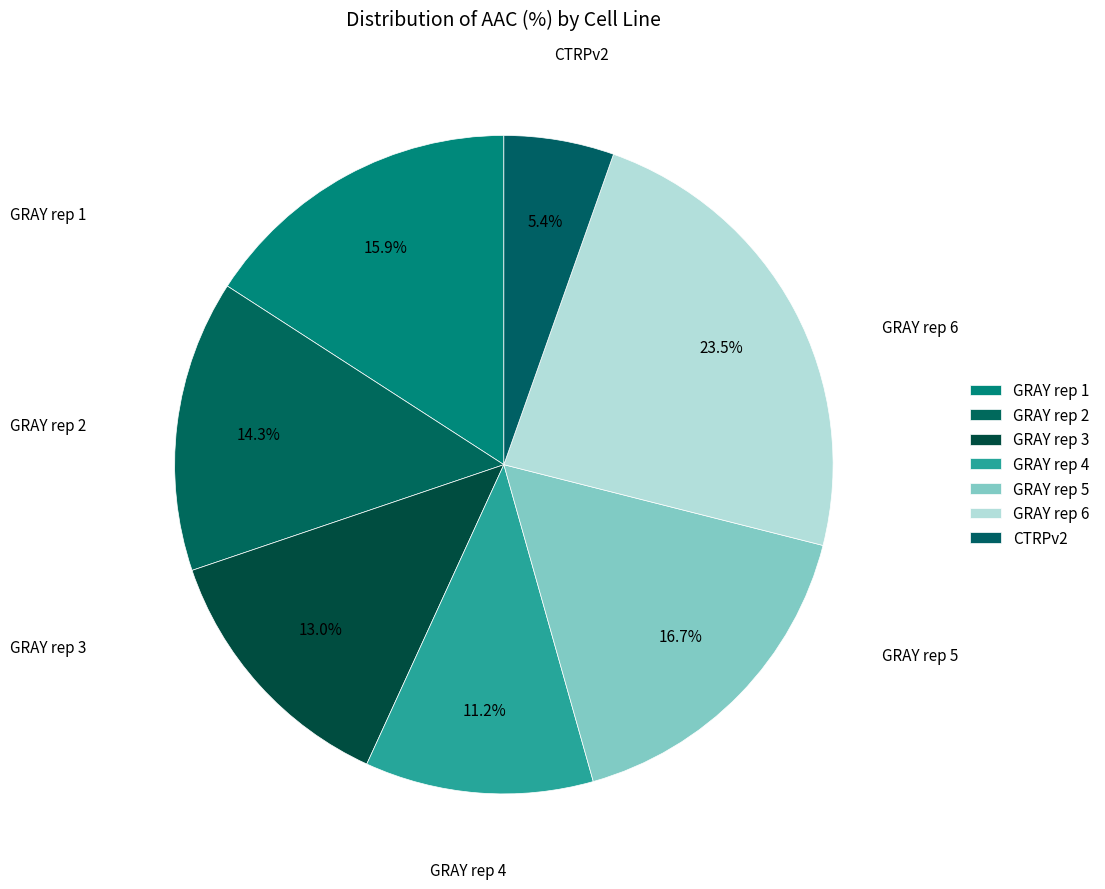

Count the number of slices in the pie.

7